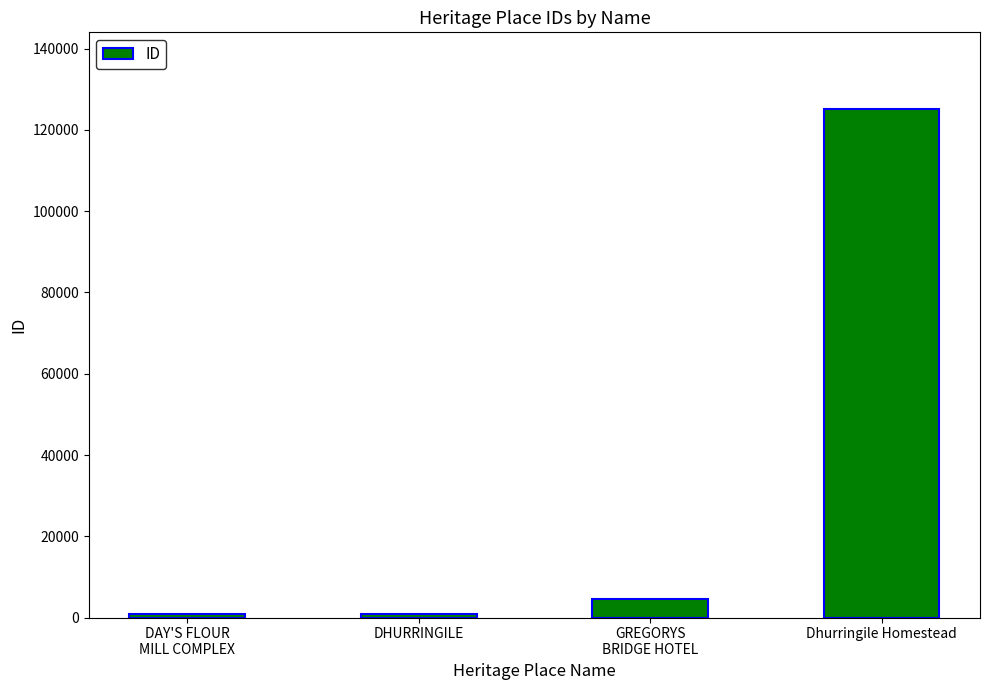

What is the difference between the maximum and second lowest values?

124381